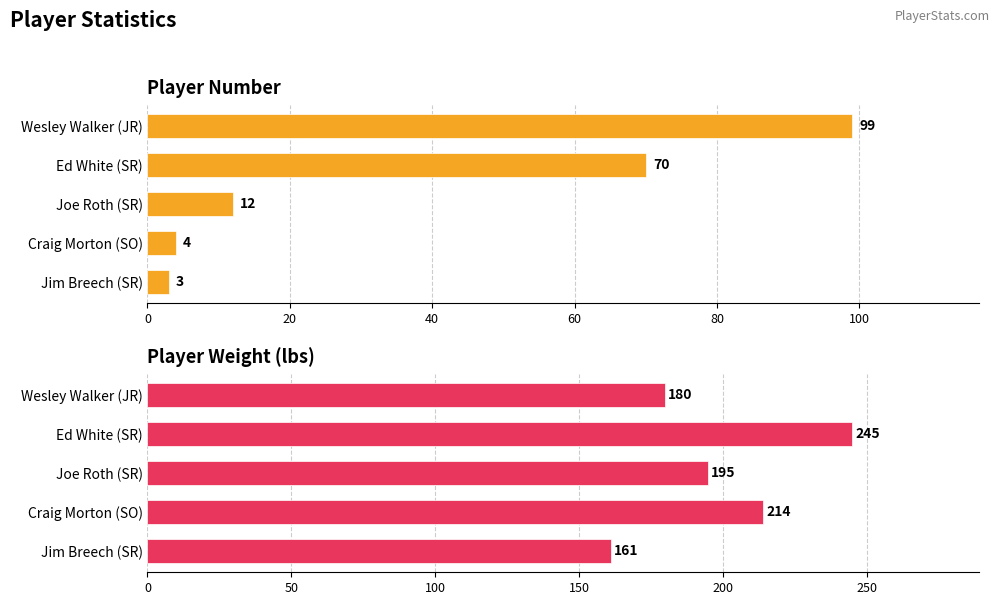

Are the bars grouped side by side (vs. stacked)?

Yes